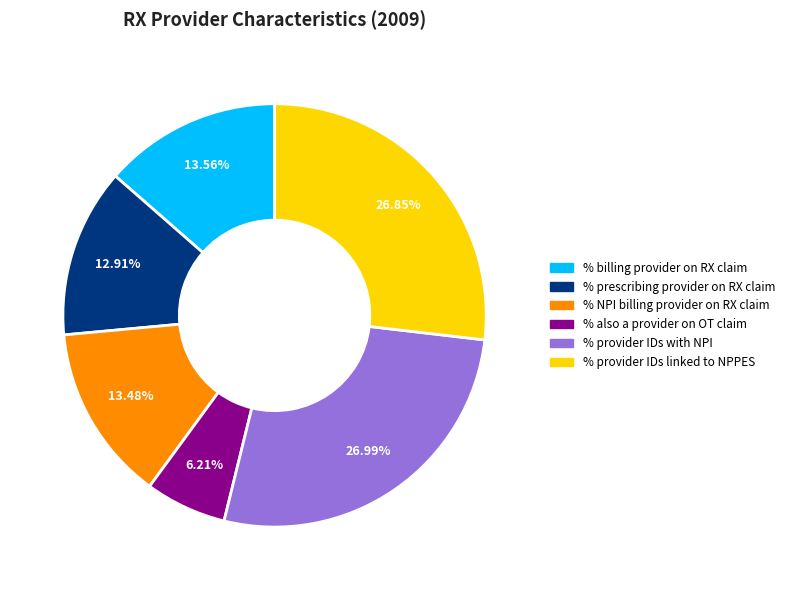

To the nearest percent, what portion does % also a provider on OT claim represent?

6%